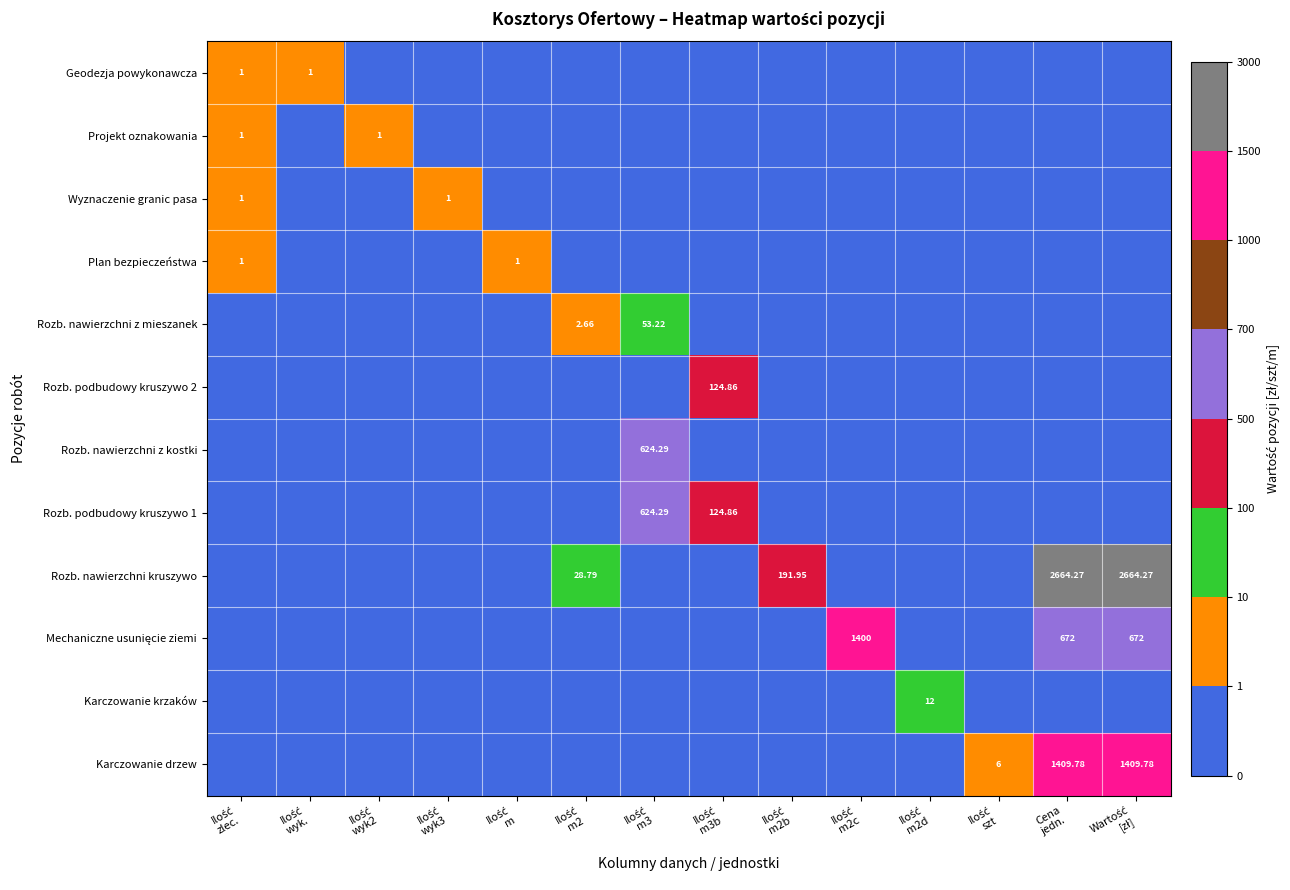

Is it true that Karczowanie drzew equals -497.8 at Ilość m2b?

False